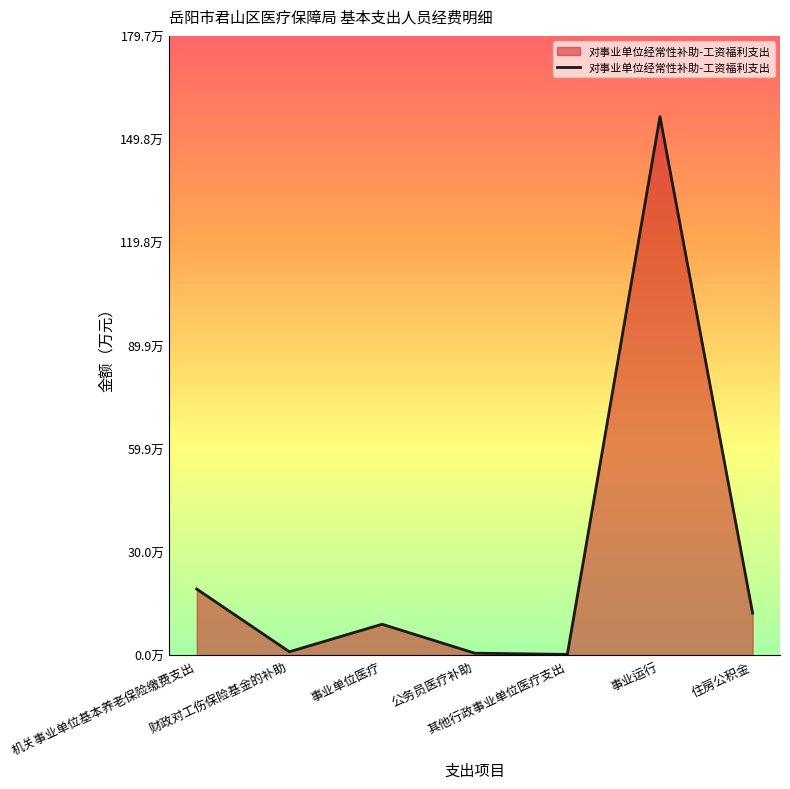

What is the label of the 6th point from the right?

财政对工伤保险基金的补助